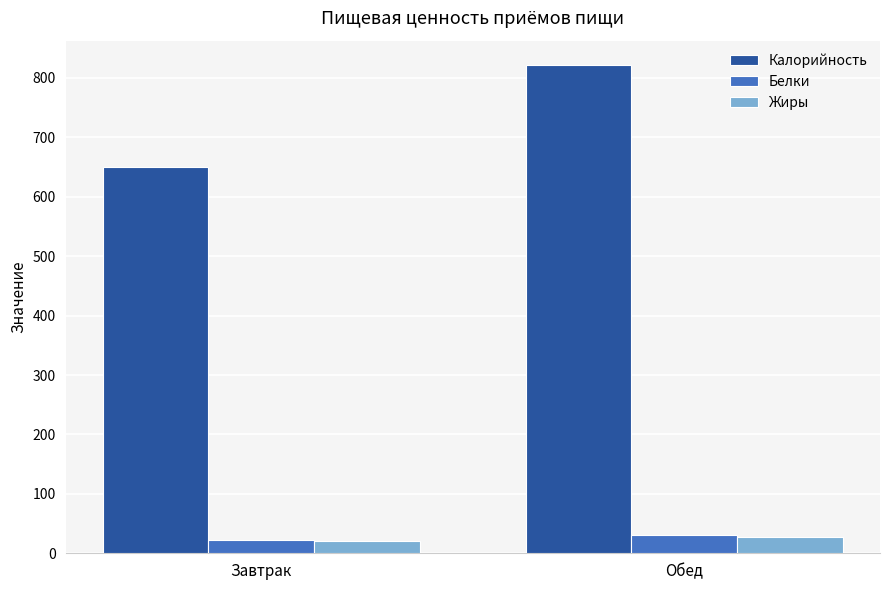

The value of Калорийность at Завтрак is 649.3. True or false?

True